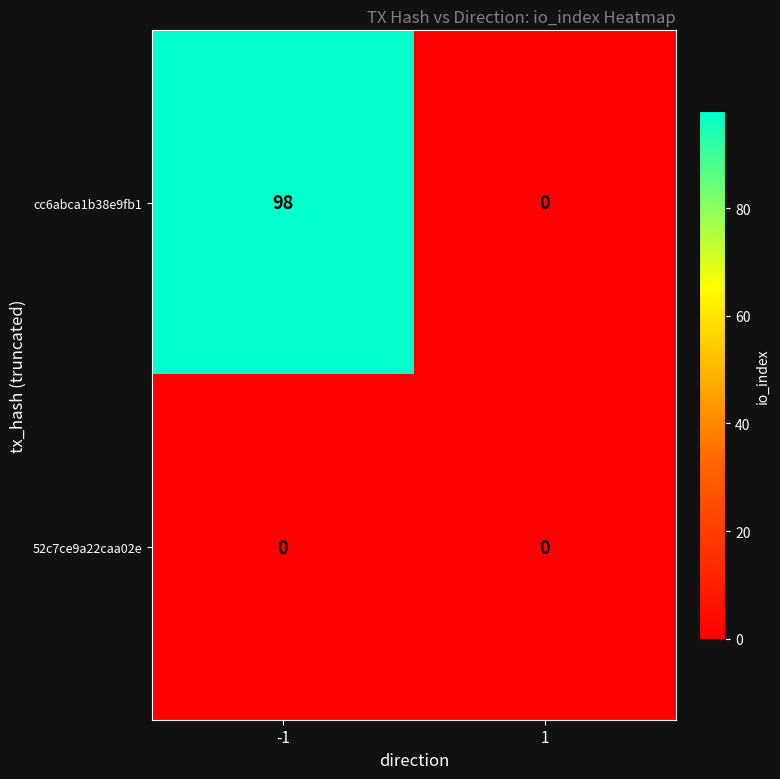

The 52c7ce9a22caa02e series shows 0 at -1. True or false?

True